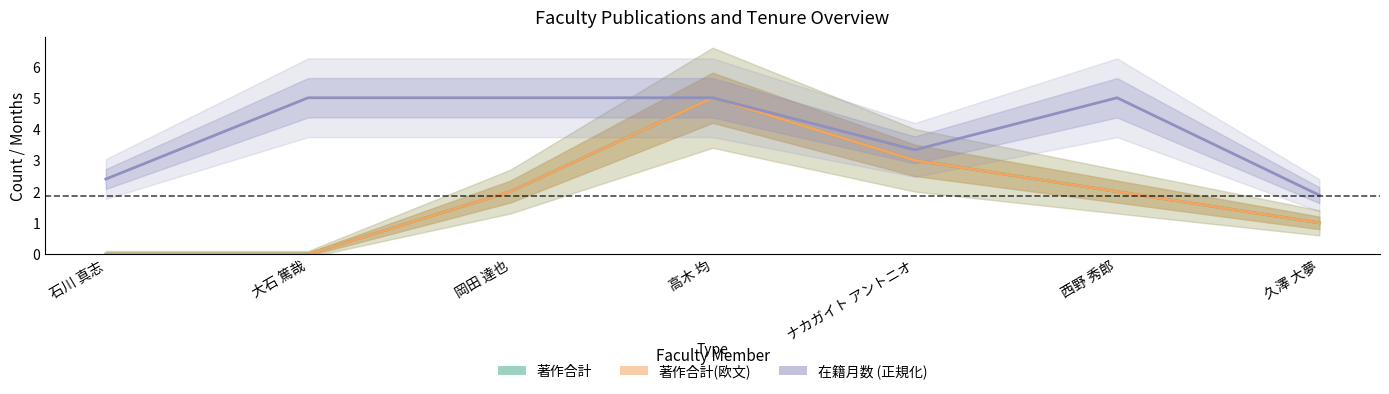

What is the difference between the maximum and minimum values in the 著作合計 series?

5.0